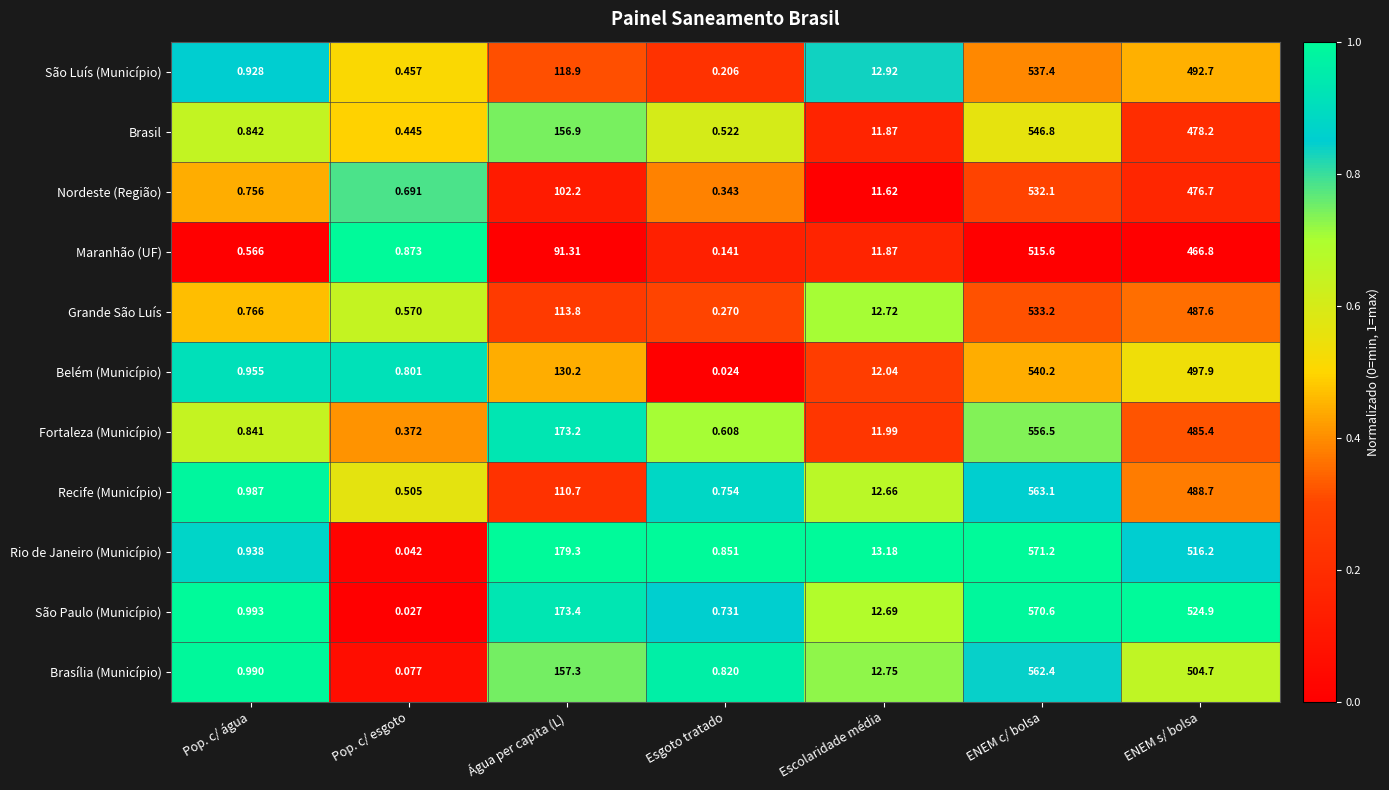

Where is Maranhão (UF) nearest to the value 257?

Água per capita (L)